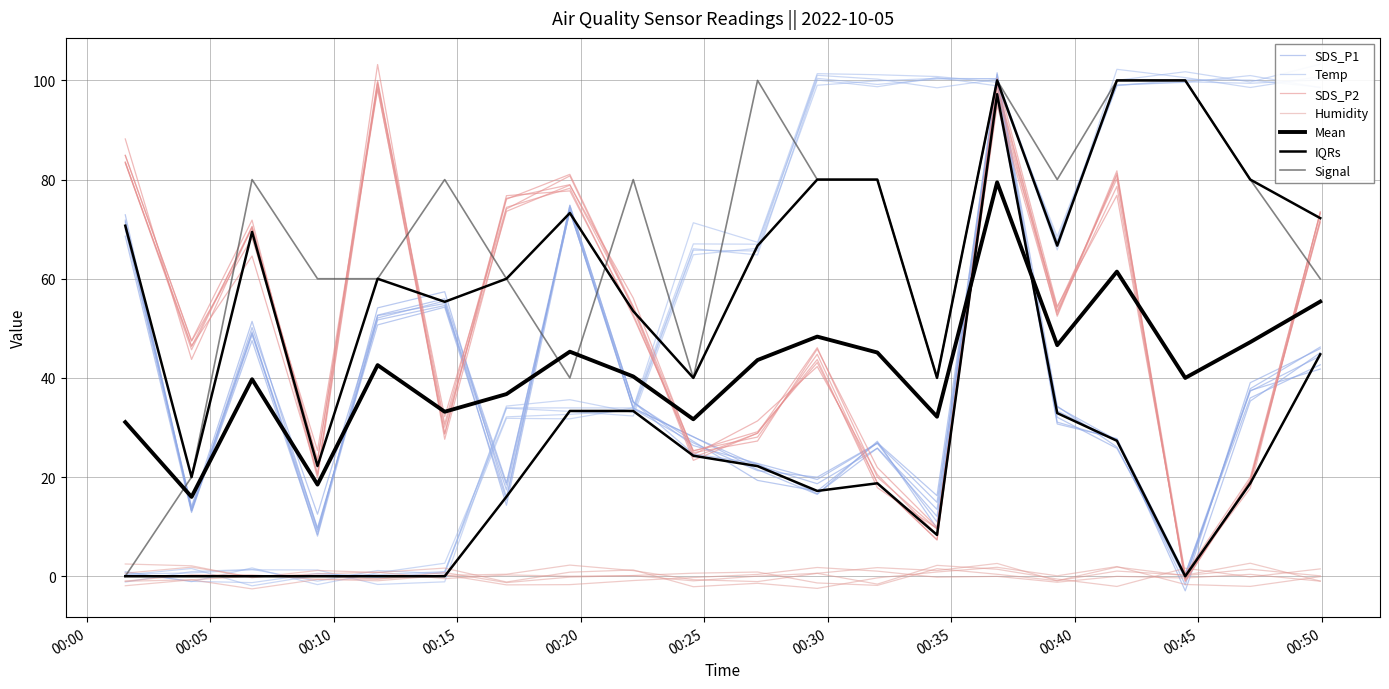

Between 2022/10/05 00:22:07 and 2022/10/05 00:27:09, which is larger?

2022/10/05 00:22:07